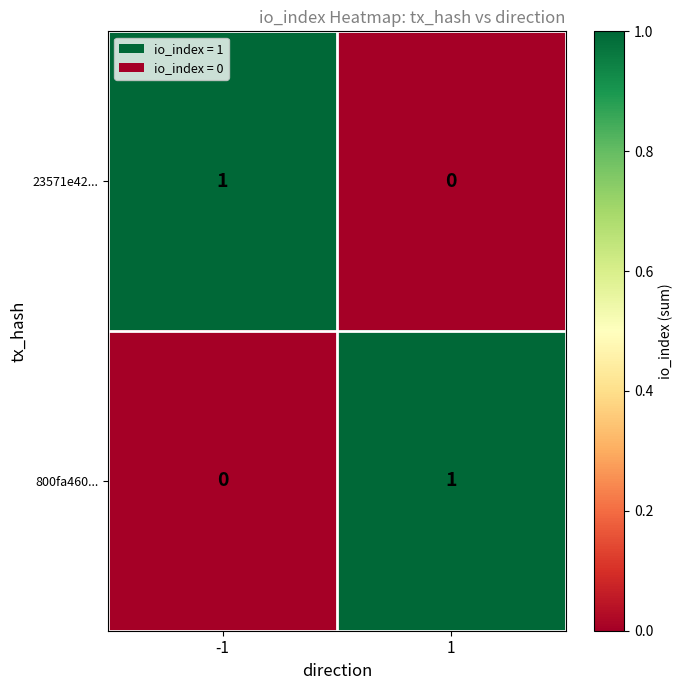

Reading right to left, extract all data points from this chart.

23571e42...: 0	1
800fa460...: 1	0